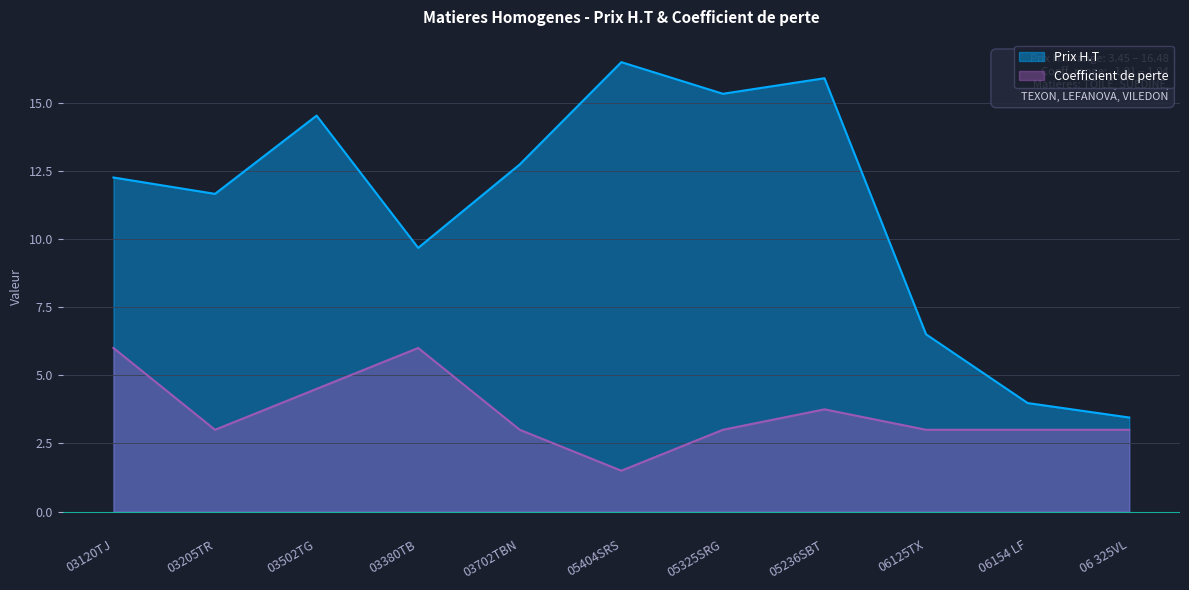

Where is the first local maximum for Coefficient de perte?

03380TB